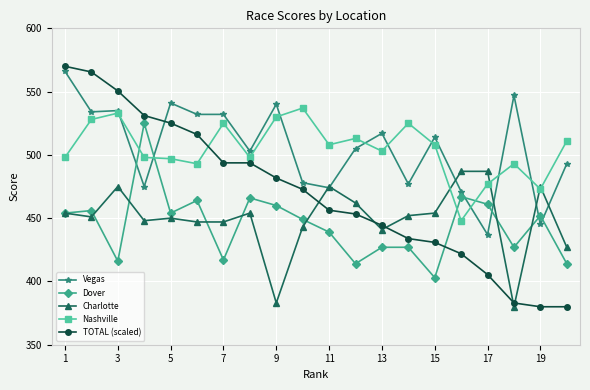

After their last crossing, which series has the higher values: TOTAL (scaled) or Dover?

Dover